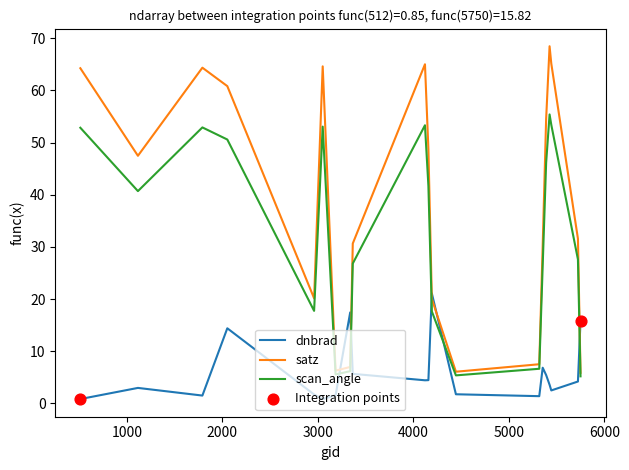

Which series has the largest range (max minus min)?

satz